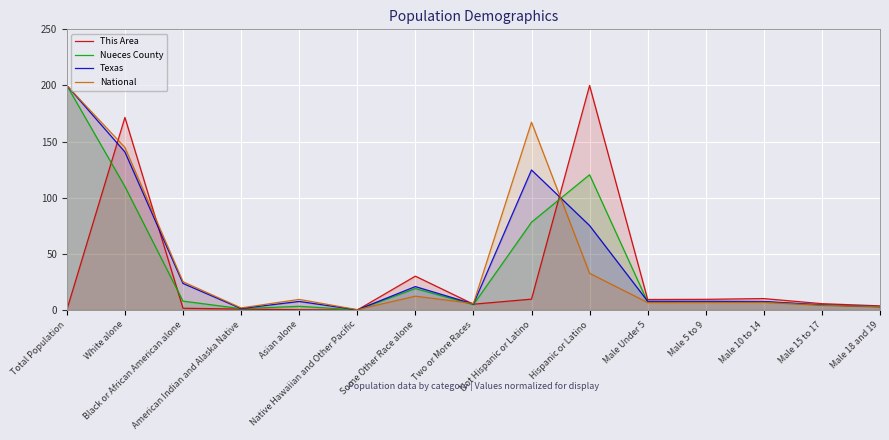

What is the value of the Texas point at the 11th from the left?

7.8